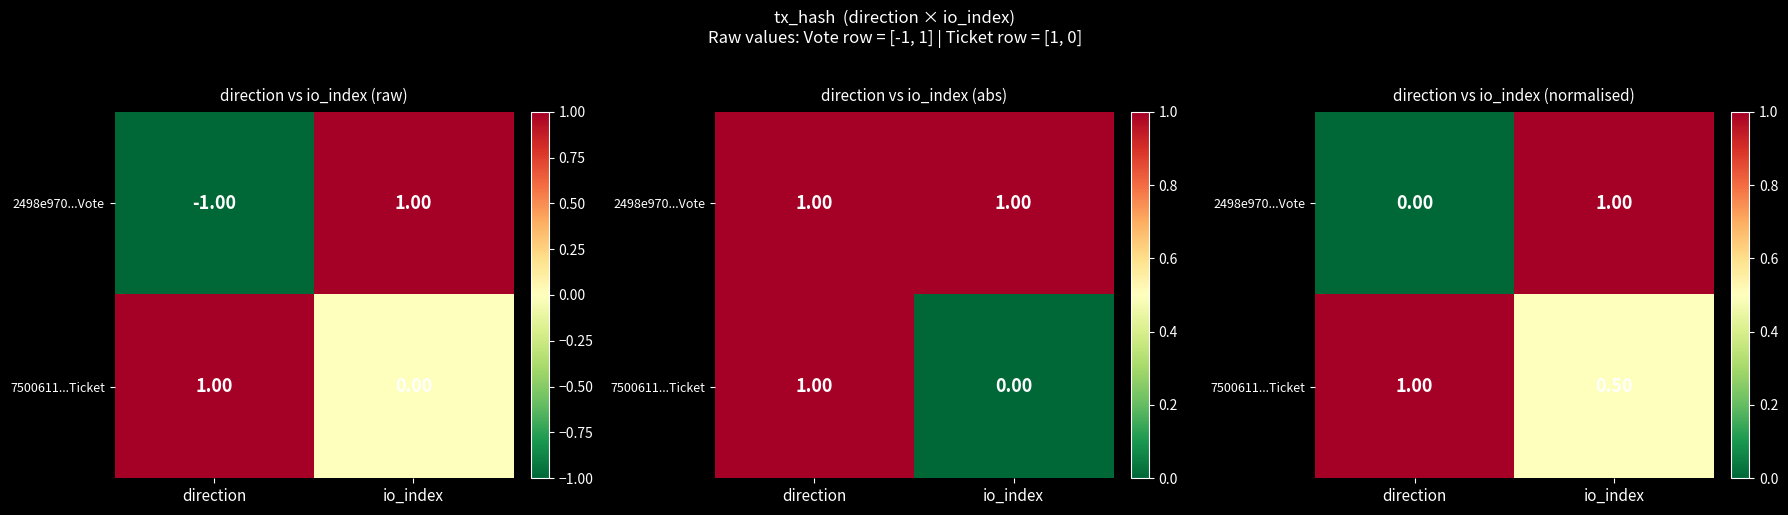

Which series has the largest total across all categories?

7500611...Ticket